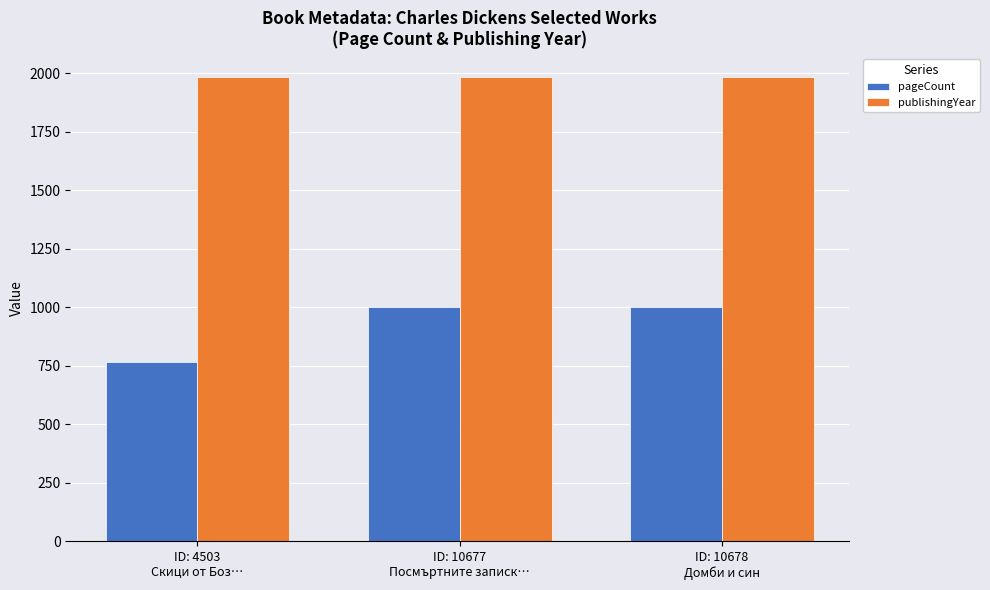

The publishingYear series shows 1982 at ID: 10677
Посмъртните записк…. True or false?

True